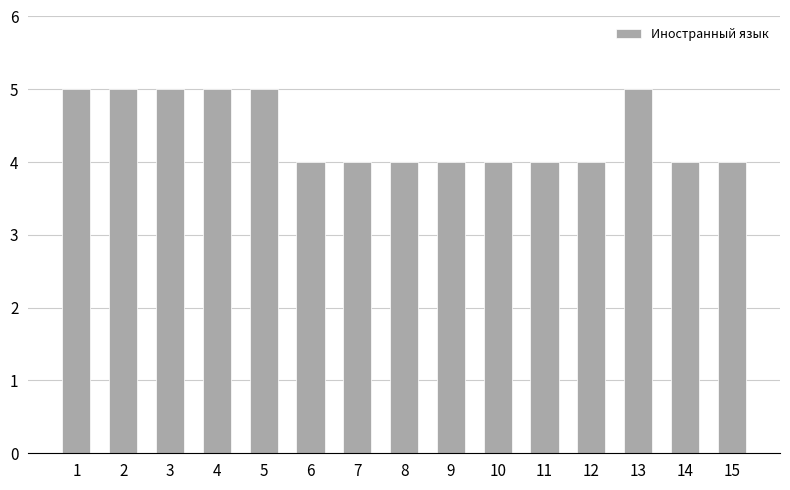

Reading left to right, extract all data points from this chart.

5	5	5	5	5	4	4	4	4	4	4	4	5	4	4